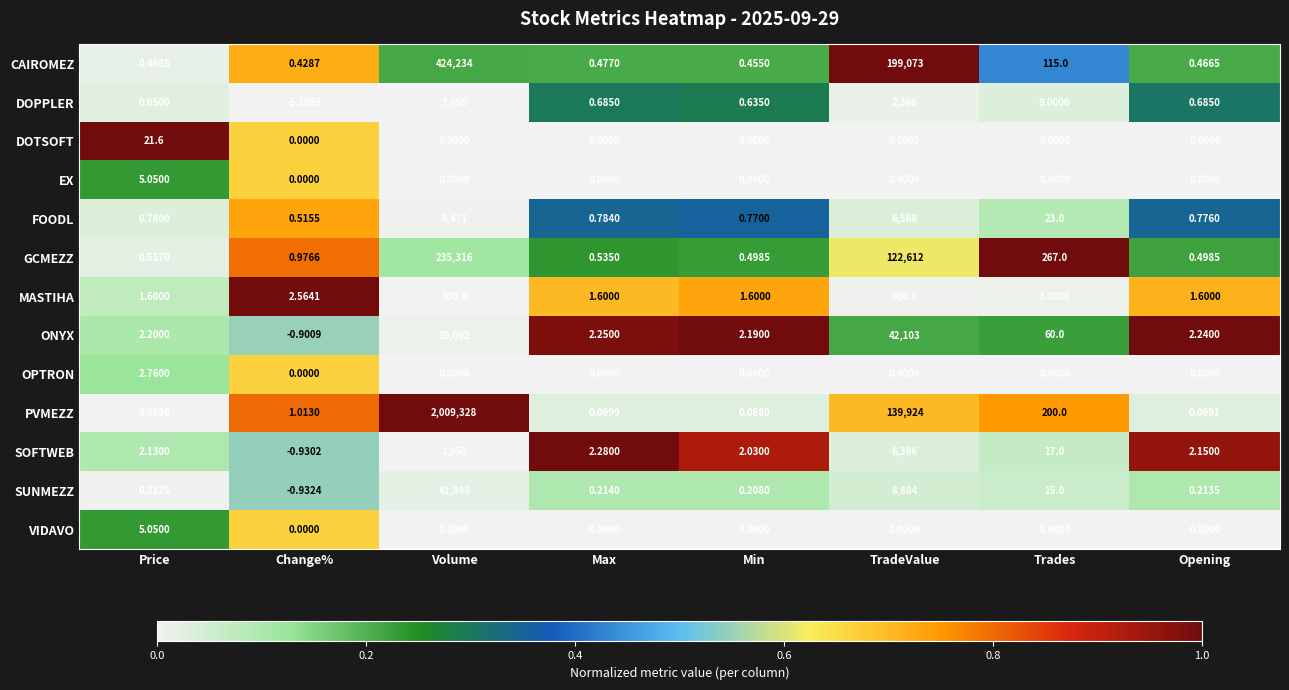

At how many categories does at least one series exceed 0?

8